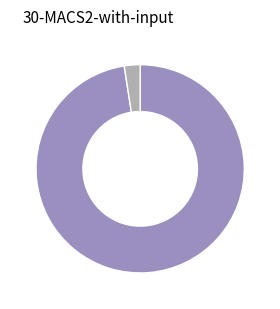

Is there any slice that represents more than half of the pie?

Yes